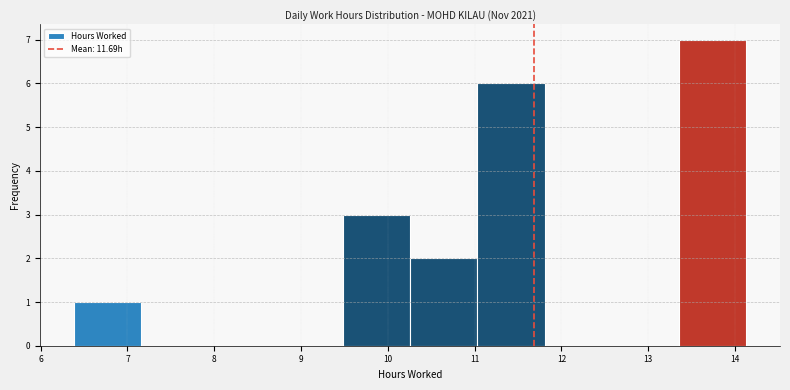

What is the height of the bar covering 13.4 to 14.1 on the x-axis? Neither the bar edges nor the heights are printed on the chart, so give them approximately, as read against the axes.

7